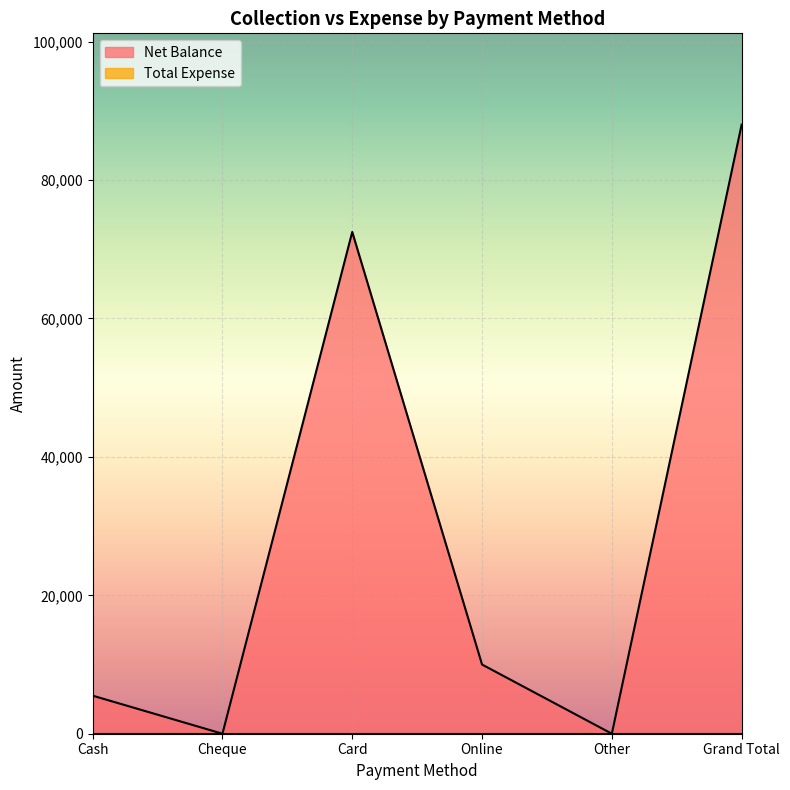

What is the difference between the second highest and second lowest values?

72500